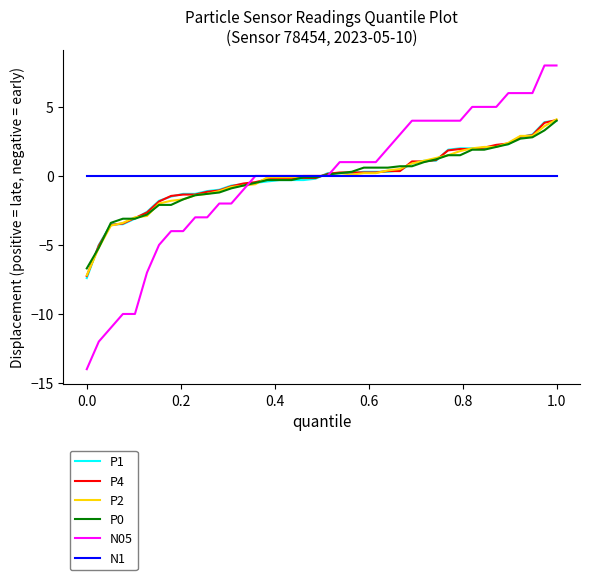

How many categories are shown in the chart?

40